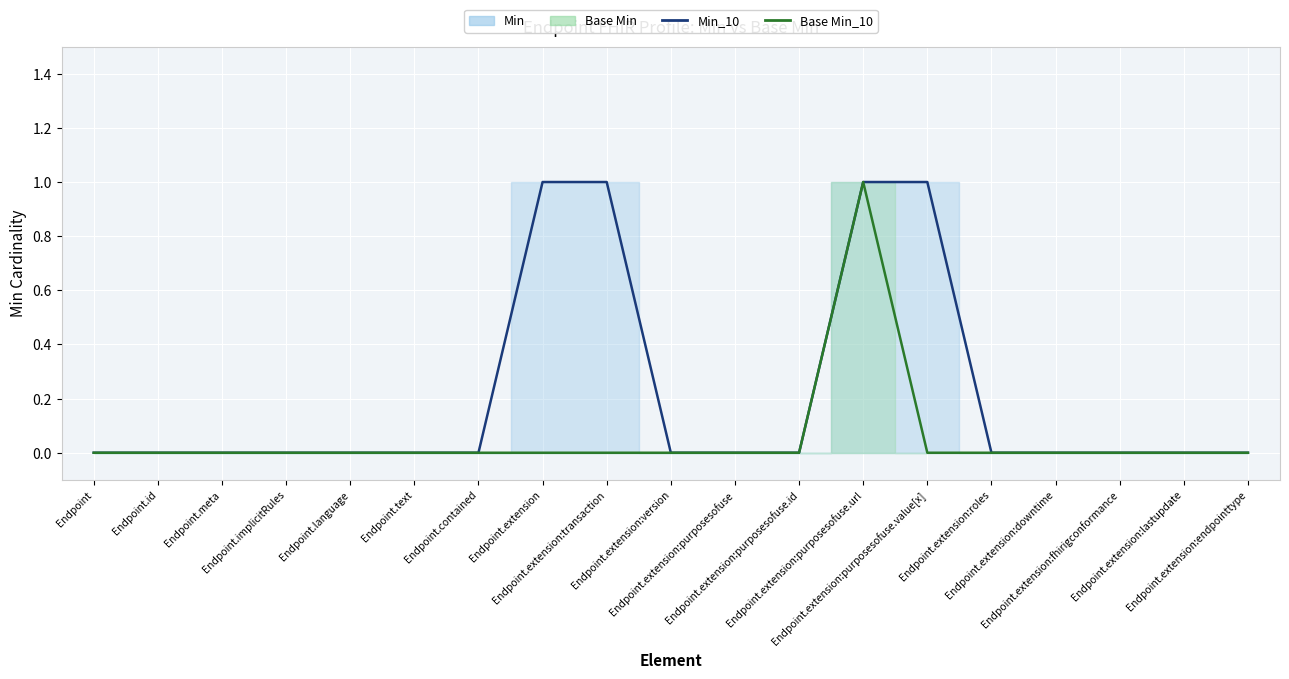

List the labels in order of Base Min_line value, largest first.

Endpoint.extension:purposesofuse.url, Endpoint, Endpoint.id, Endpoint.meta, Endpoint.implicitRules, Endpoint.language, Endpoint.text, Endpoint.contained, Endpoint.extension, Endpoint.extension:transaction, Endpoint.extension:version, Endpoint.extension:purposesofuse, Endpoint.extension:purposesofuse.id, Endpoint.extension:purposesofuse.value[x], Endpoint.extension:roles, Endpoint.extension:downtime, Endpoint.extension:fhirigconformance, Endpoint.extension:lastupdate, Endpoint.extension:endpointtype